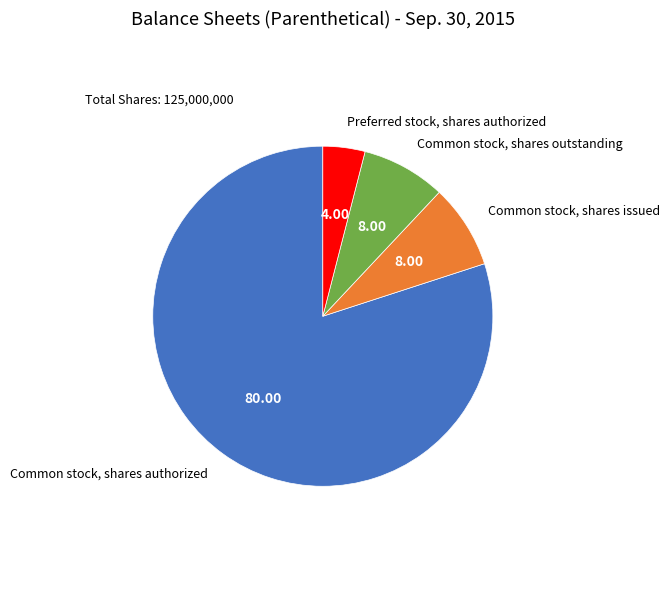

How many segments does this pie chart have?

4